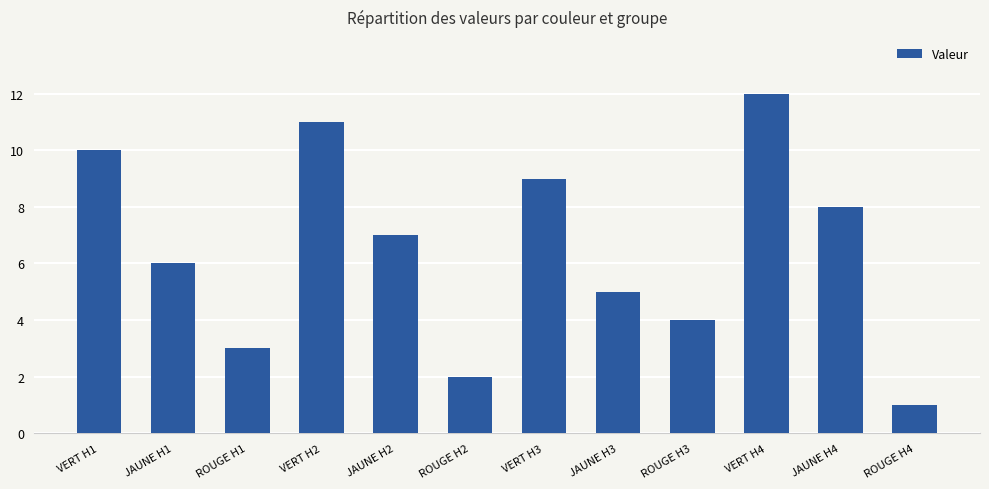

What is the smallest value displayed?

1